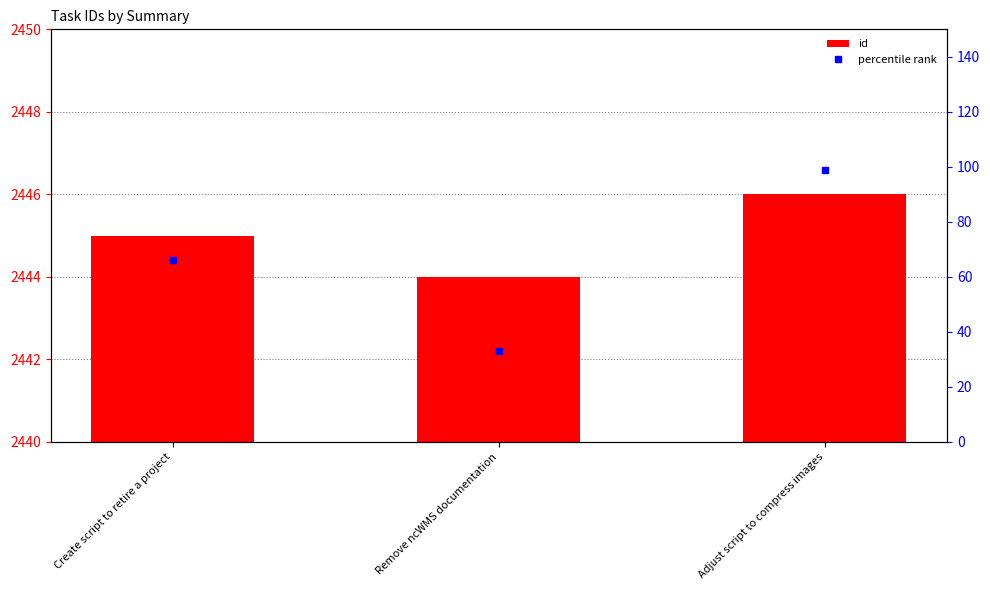

List the labels in order of id value, largest first.

Adjust script to compress images, Create script to retire a project, Remove ncWMS documentation